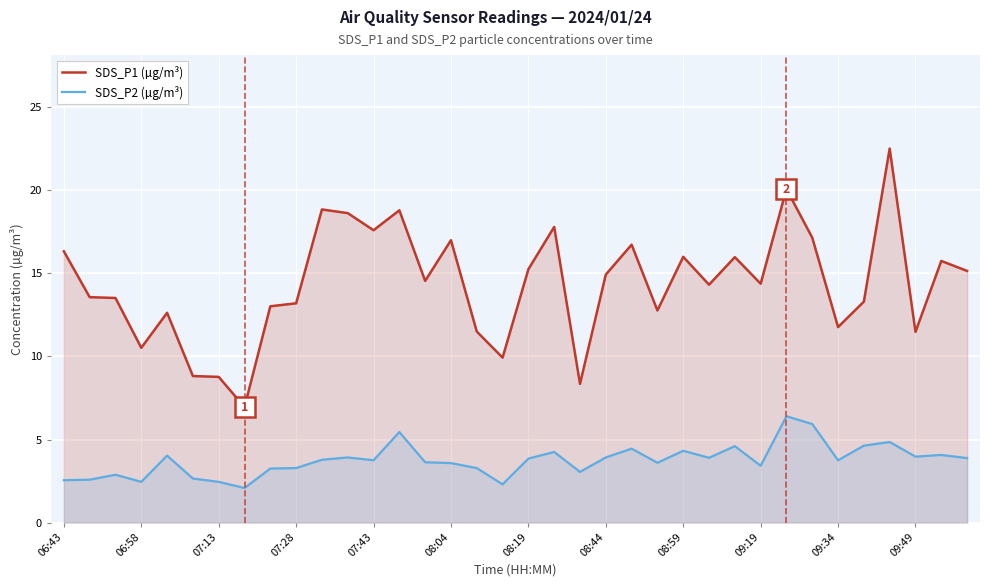

How many lines are shown in the chart?

2